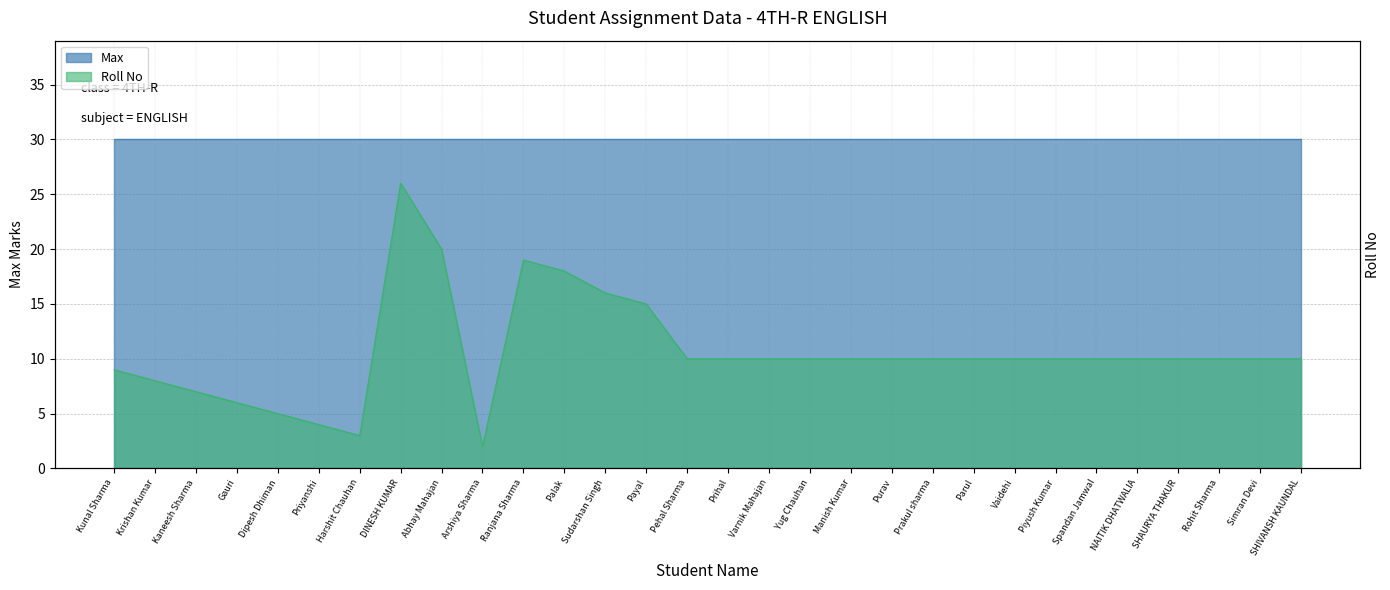

At which category does the chart reach its minimum across all series?

Arshiya Sharma